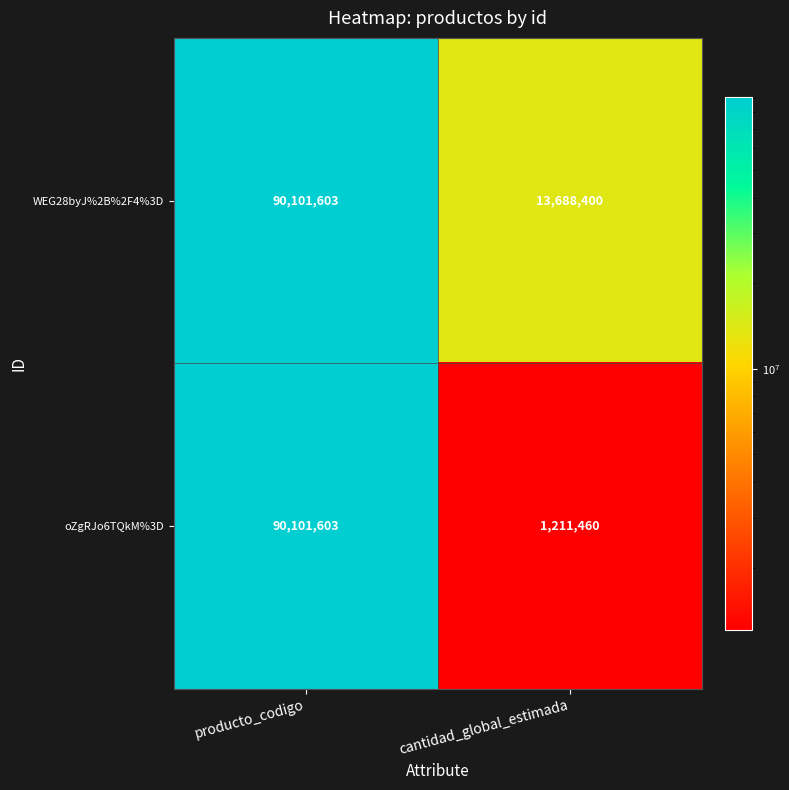

Reading left to right, what are all the values shown in this chart?

WEG28byJ%2B%2F4%3D: producto_codigo=90101603	cantidad_global_estimada=13688400
oZgRJo6TQkM%3D: producto_codigo=90101603	cantidad_global_estimada=1211460